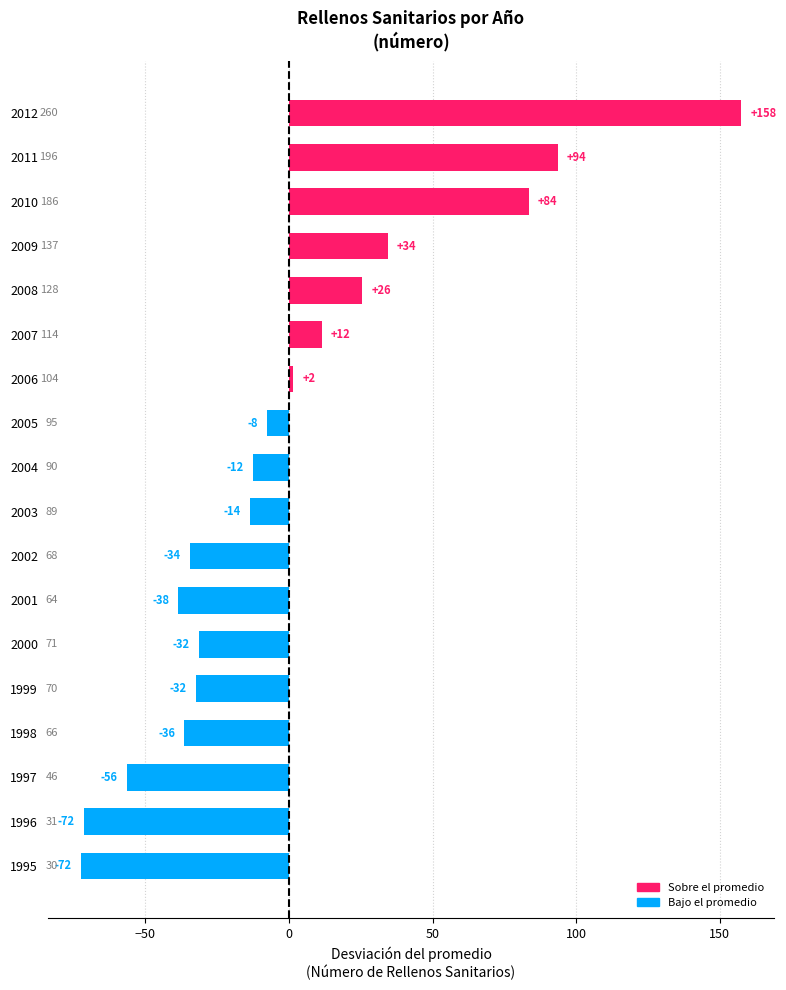

Are the bars horizontal?

Yes